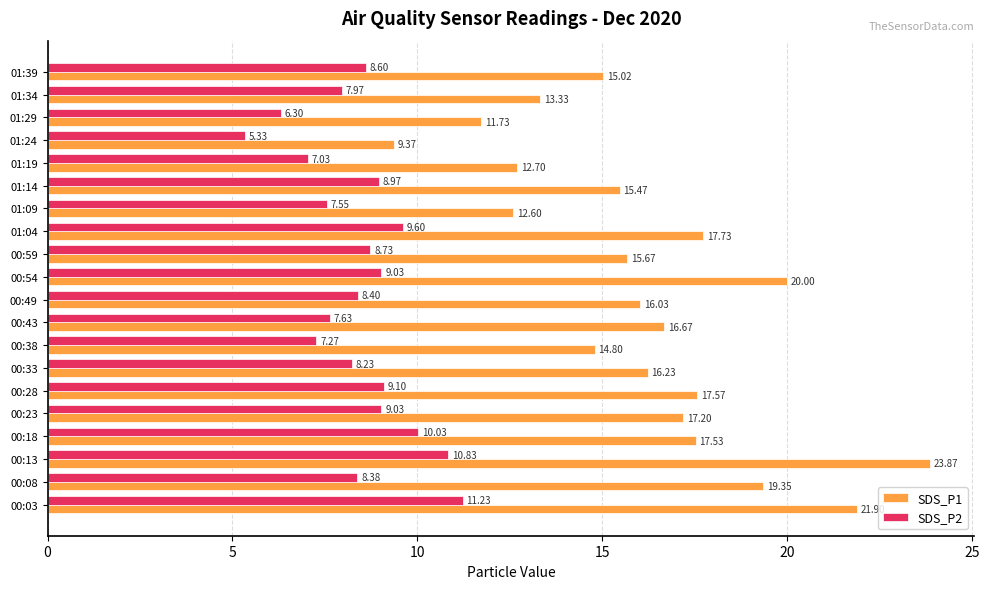

List the series in order of their overall mean, lowest first.

SDS_P2, SDS_P1